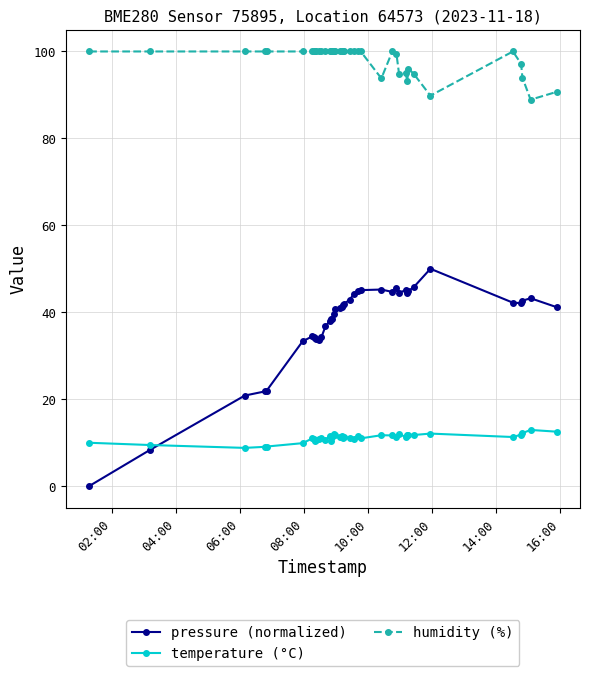

How many times do pressure (normalized) and temperature (°C) cross each other?

1